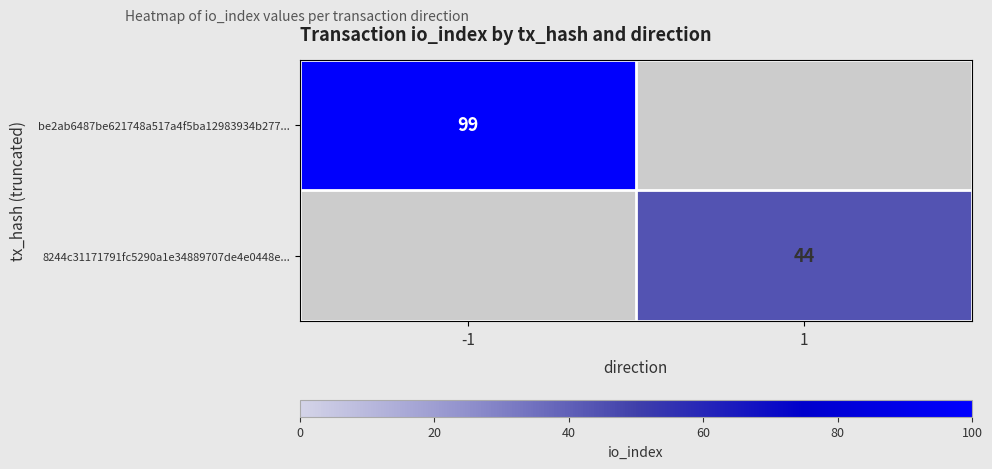

How many categories are shown in the chart?

2